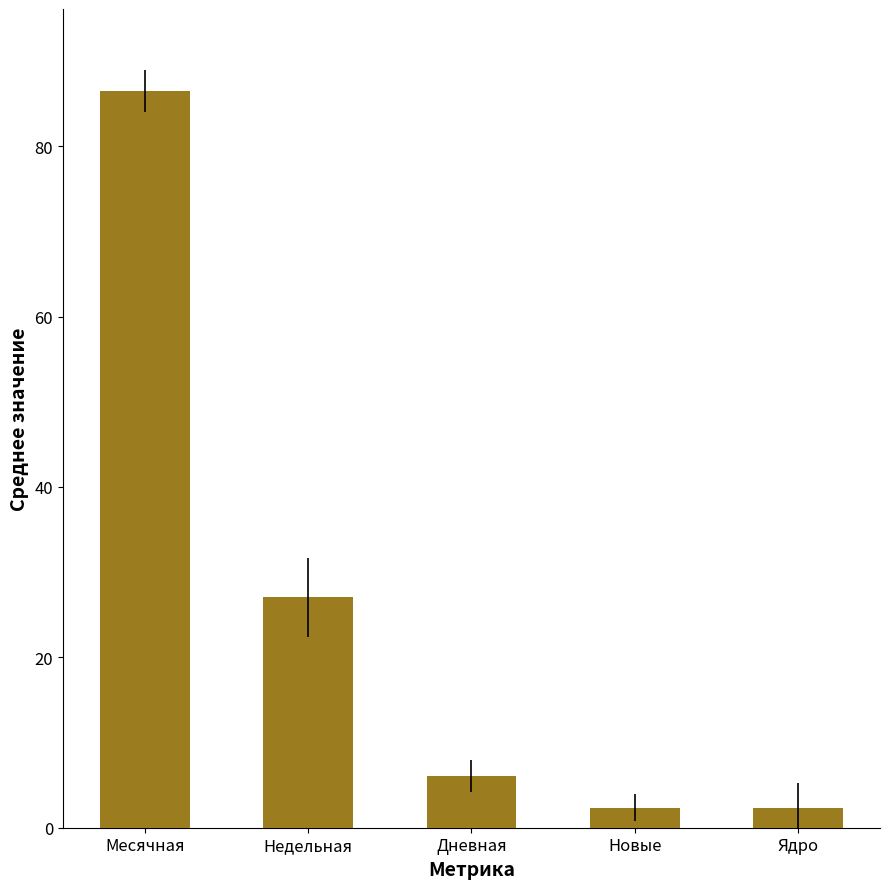

Is it true that the value at Ядро is 2.3?

True